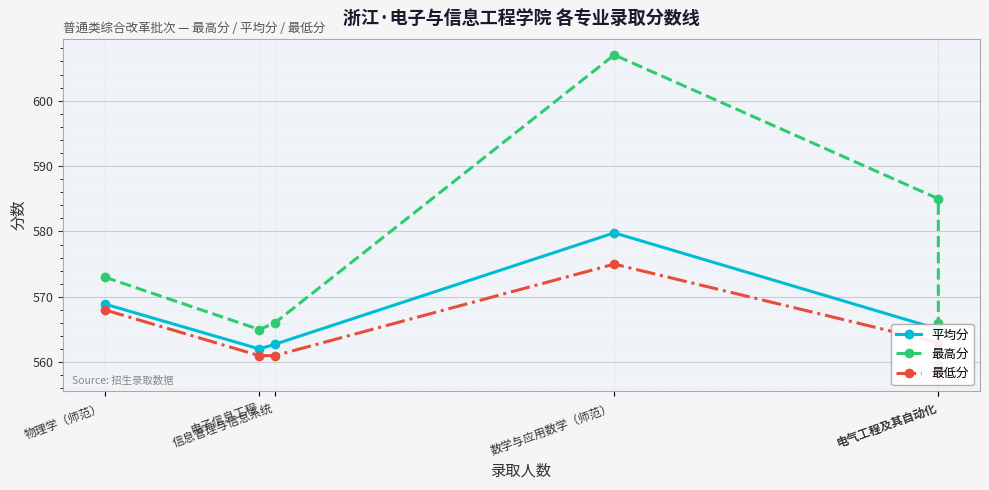

How many categories are shown in the chart?

6